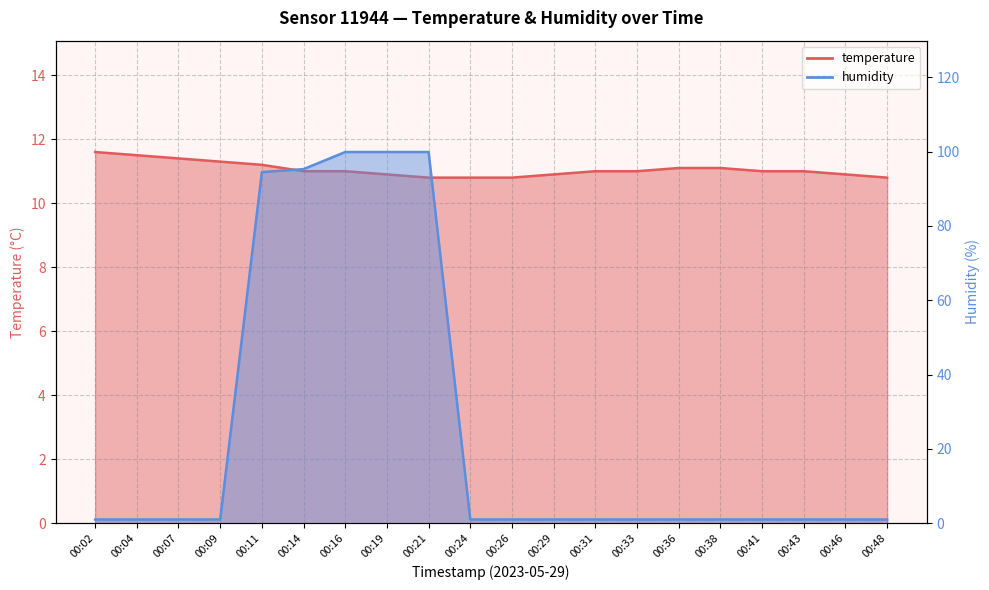

Rank the series by their maximum value, from lowest to highest.

temperature, humidity